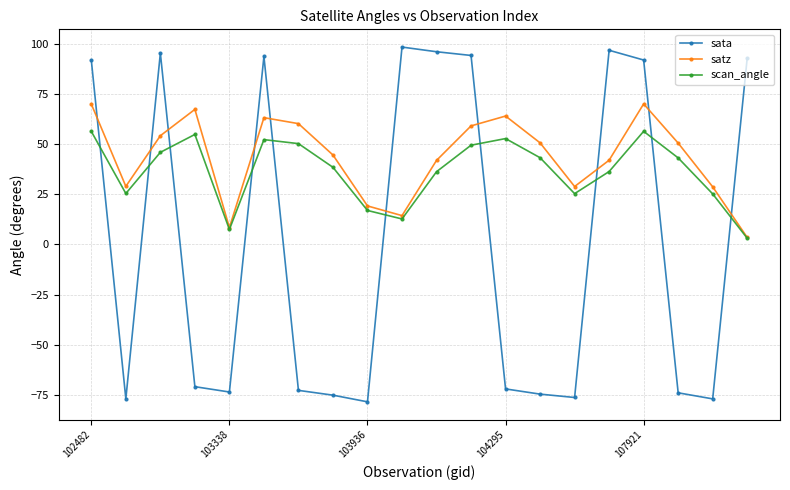

Which series ends up on top after the final intersection of satz and sata?

sata